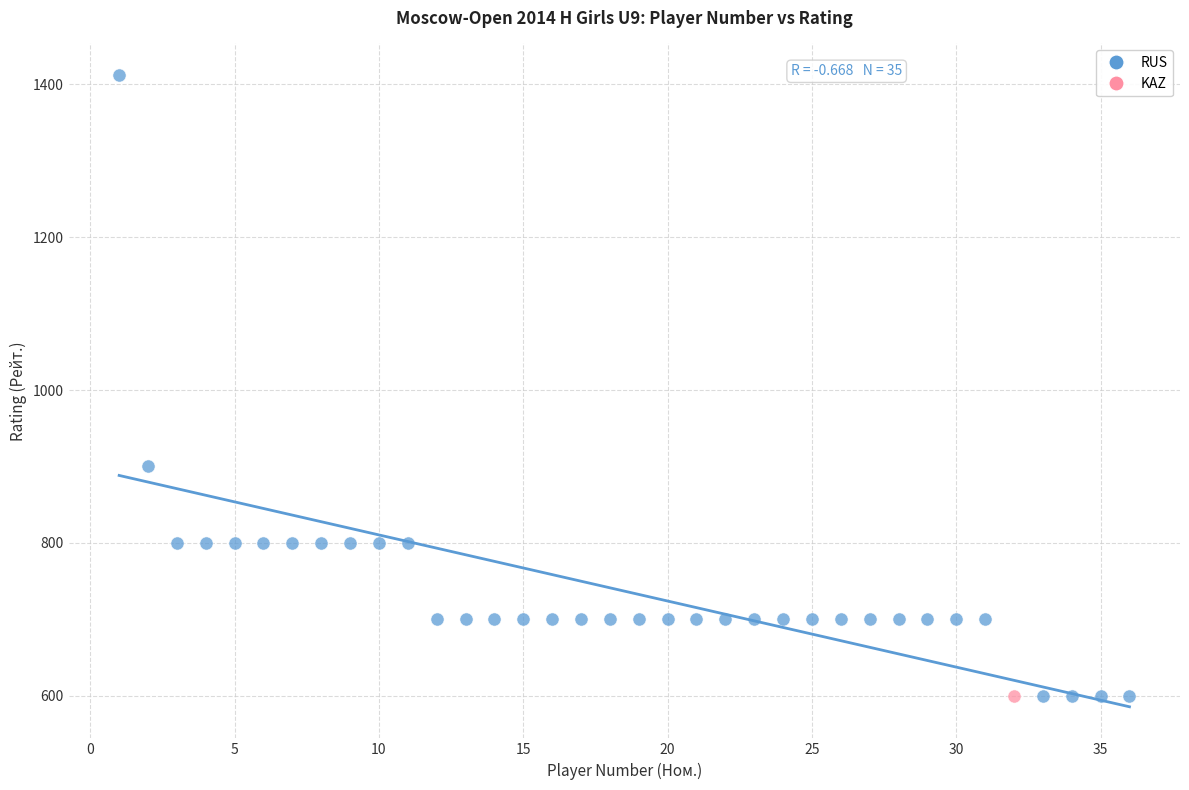

What are all the series names shown in the legend?

RUS, KAZ